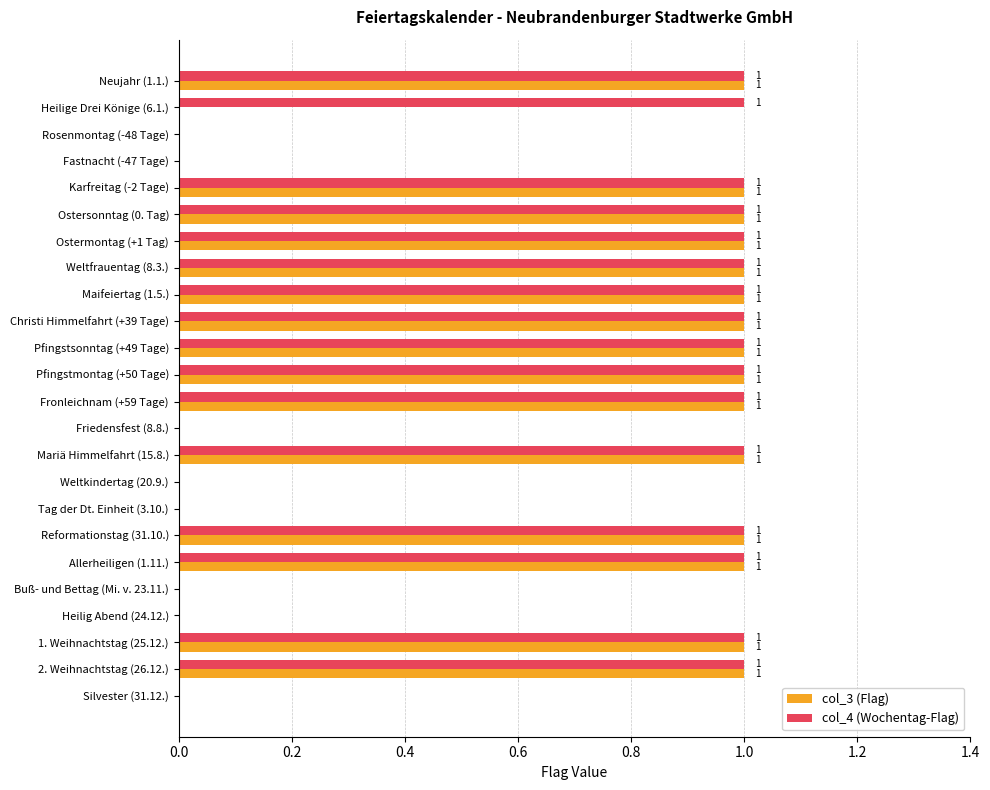

The col_3 (Flag) series shows 1 at 1. Weihnachtstag (25.12.). True or false?

True